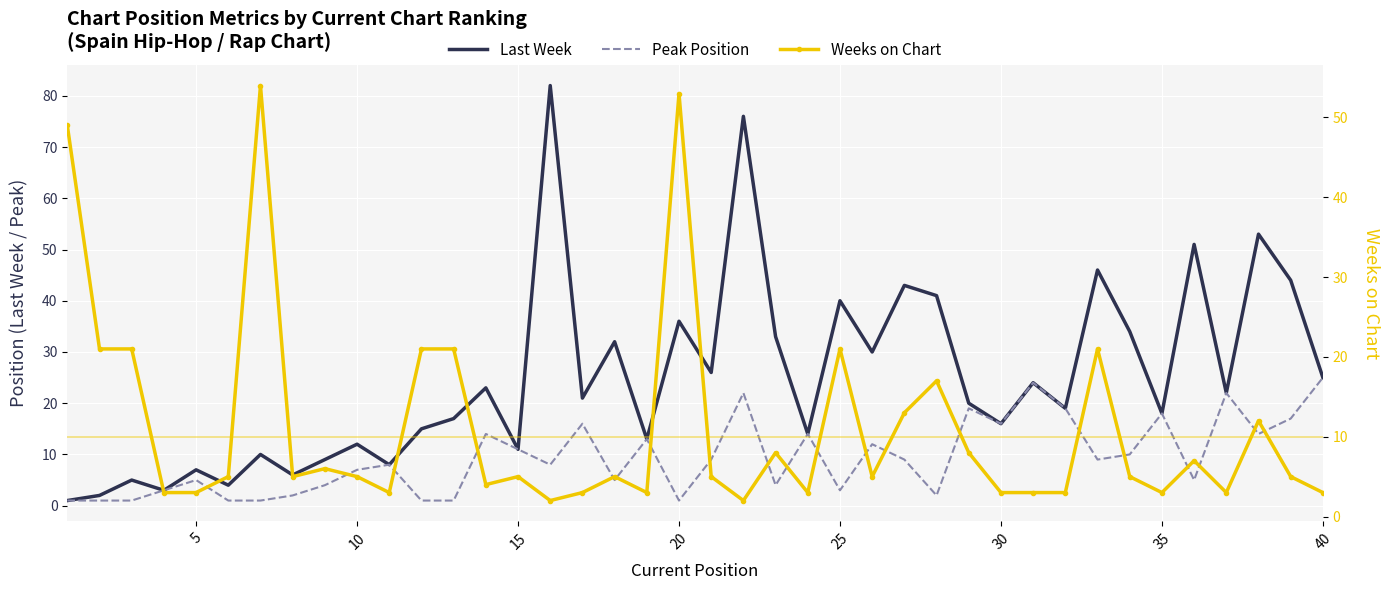

What are all the series names shown in the legend?

Last Week, Peak Position, Weeks on Chart